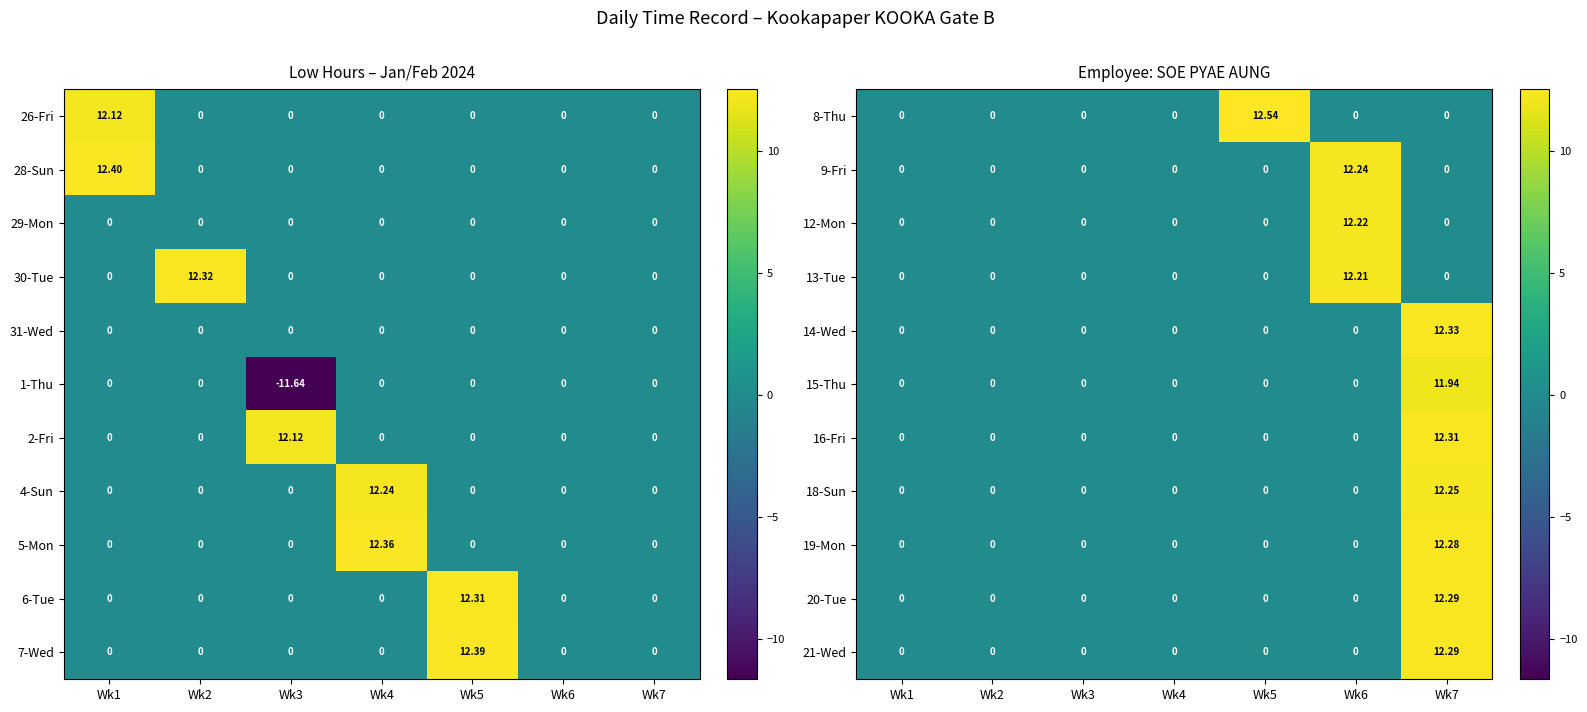

Is it true that 16-Fri equals -4.0 at Wk2?

False